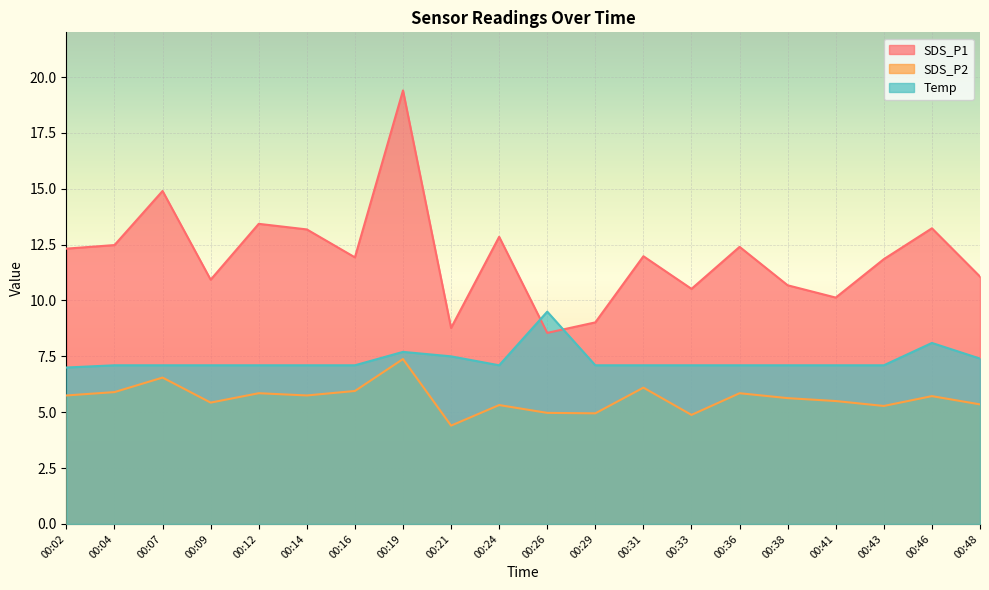

What is the sum of all SDS_P2 values?

112.5